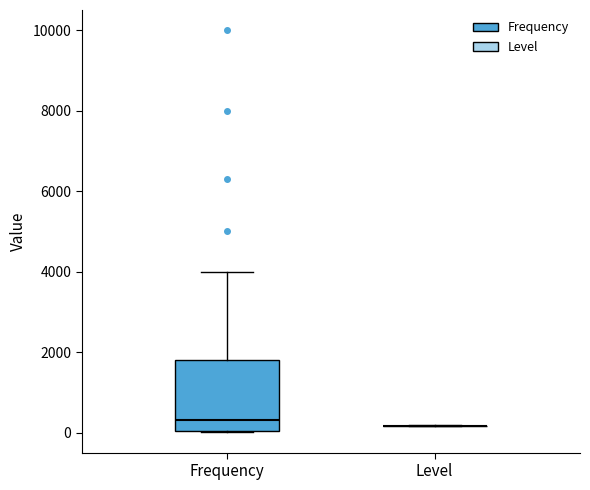

Reading left to right, read every box against the y-axis: the position of its median line, the range the box covers, and the ends of its whiskers. The values are not printed on the chart, so give them approximately, as read against the axis.

Frequency: median 400, box 0 to 1800, whiskers 0 to 4000
Level: box collapsed to a line at 200, whiskers 200 to 200